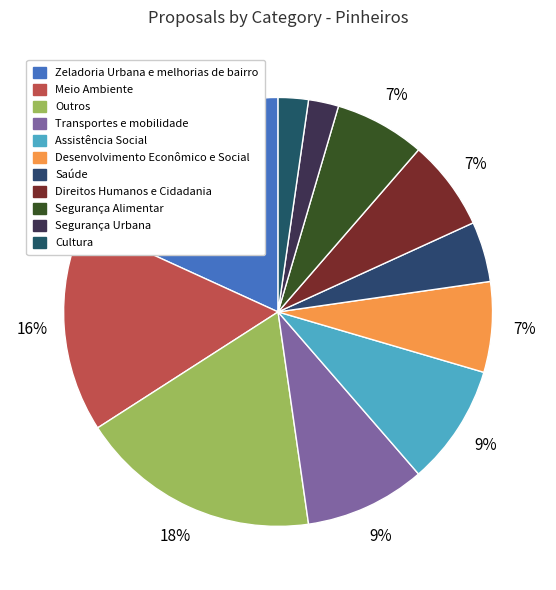

What is the smallest slice in the pie chart?

Segurança Urbana